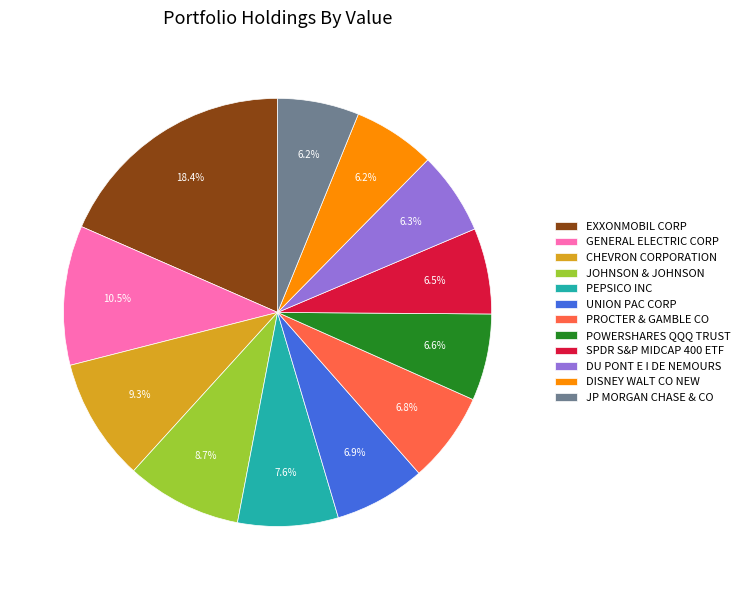

True or false: PROCTER & GAMBLE CO accounts for 7% of the total.

True